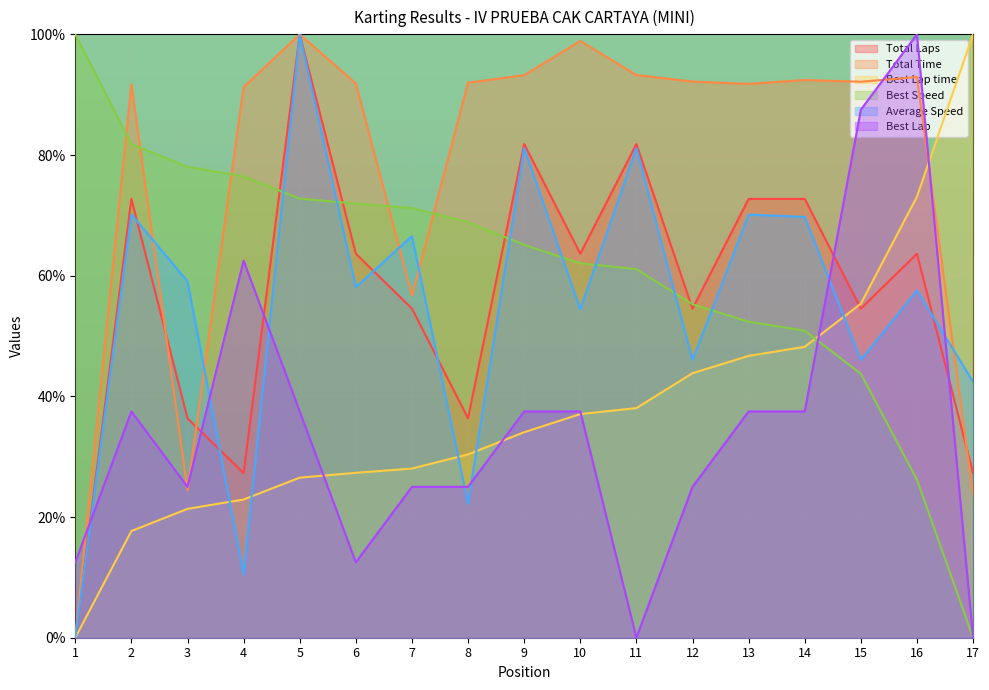

Which series has the largest range (max minus min)?

Total Laps